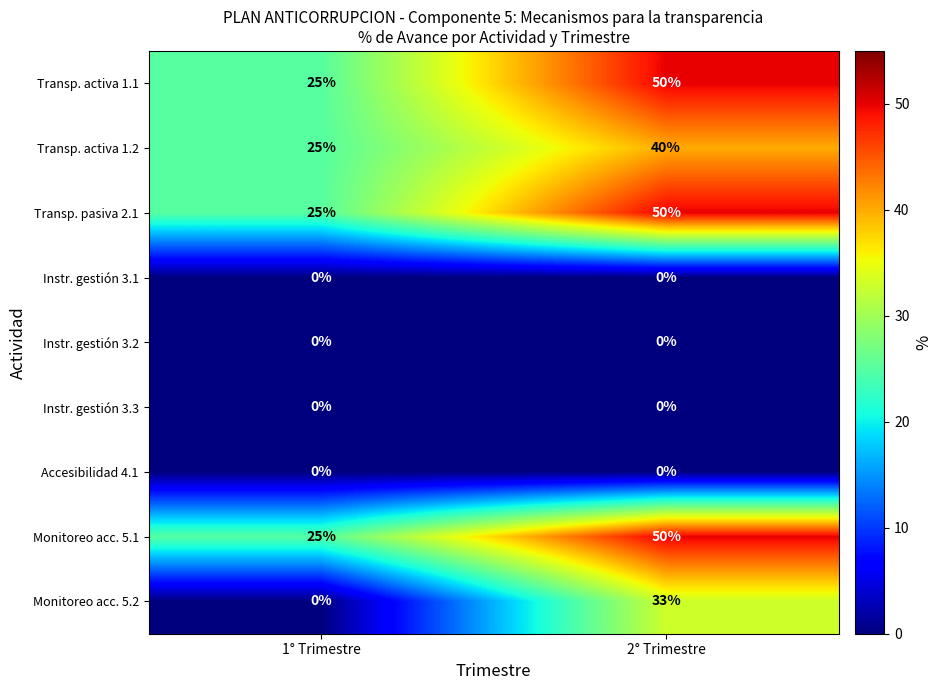

Reading left to right, what are all the values shown in this chart?

Transp. activa 1.1: 1° Trimestre=25	2° Trimestre=50
Transp. activa 1.2: 1° Trimestre=25	2° Trimestre=40
Transp. pasiva 2.1: 1° Trimestre=25	2° Trimestre=50
Instr. gestión 3.1: 1° Trimestre=0	2° Trimestre=0
Instr. gestión 3.2: 1° Trimestre=0	2° Trimestre=0
Instr. gestión 3.3: 1° Trimestre=0	2° Trimestre=0
Accesibilidad 4.1: 1° Trimestre=0	2° Trimestre=0
Monitoreo acc. 5.1: 1° Trimestre=25	2° Trimestre=50
Monitoreo acc. 5.2: 1° Trimestre=0	2° Trimestre=33